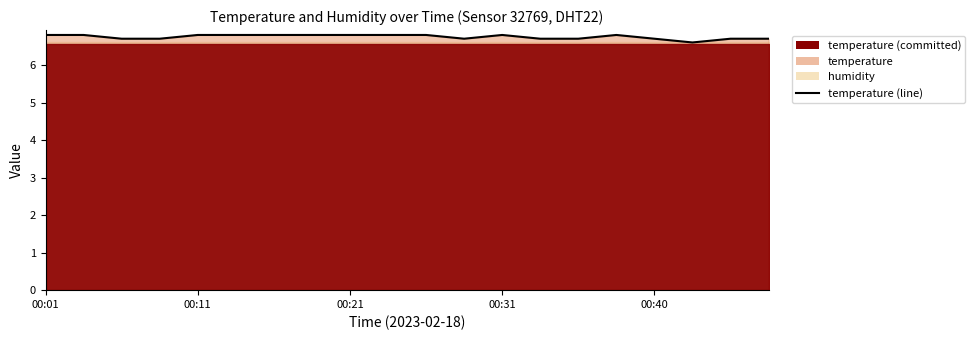

Where is the data nearest to the value 6?

17